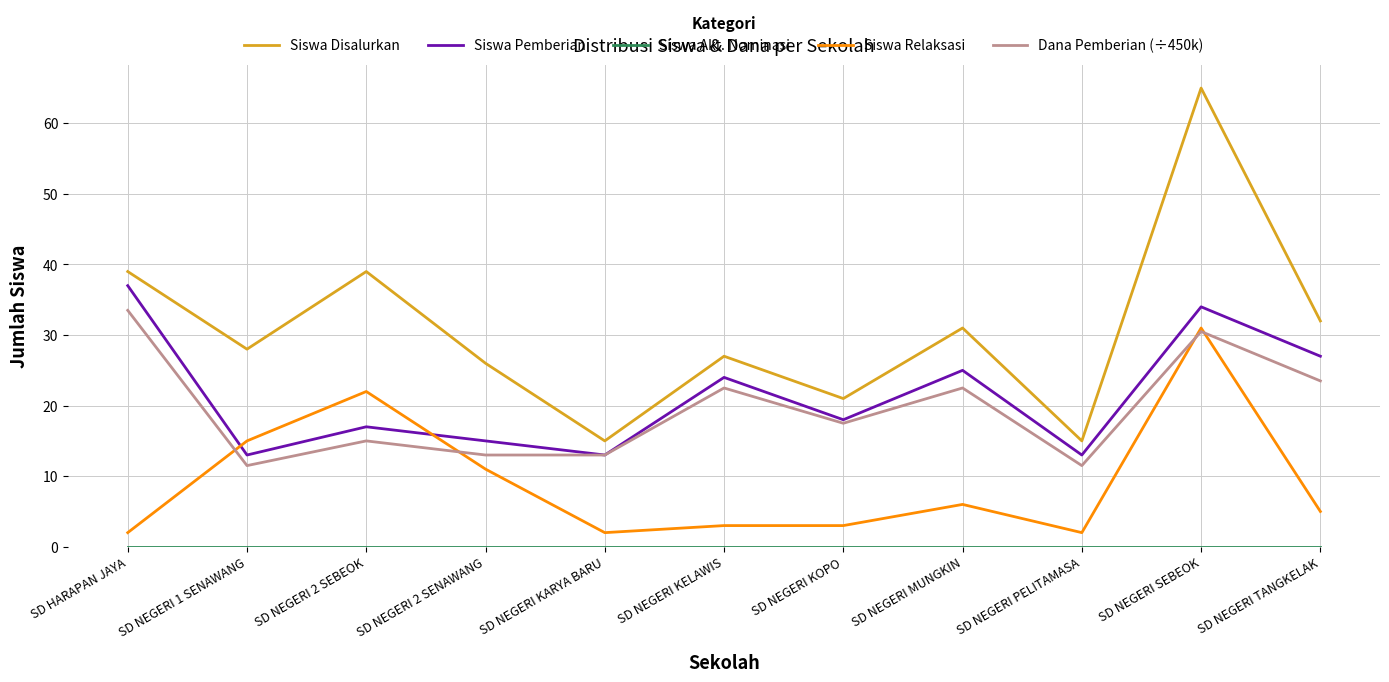

At which category is the sum across all series the highest?

SD NEGERI SEBEOK